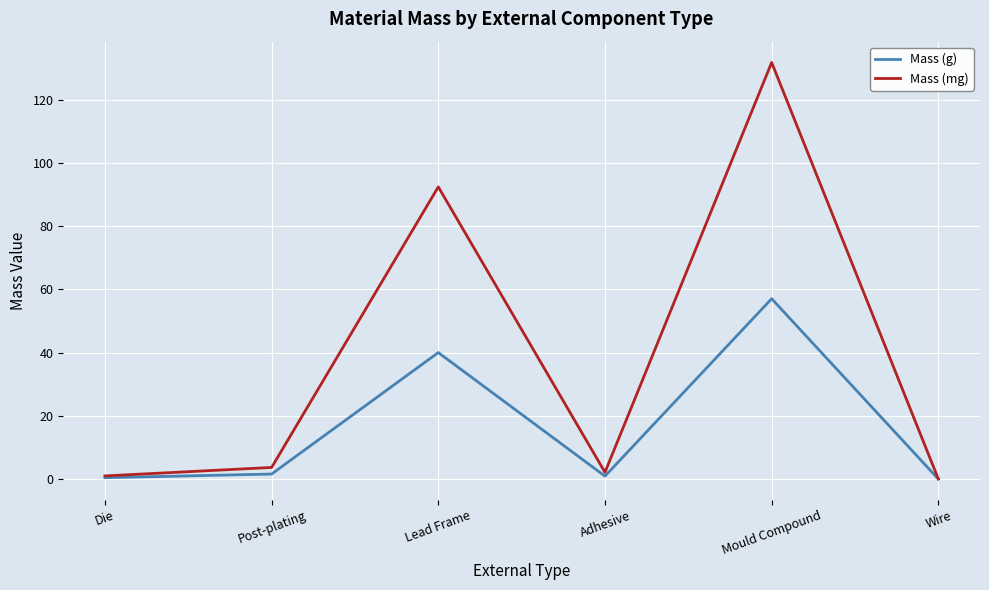

True or false: Mass (mg) has a value of 135.4 at Lead Frame.

False